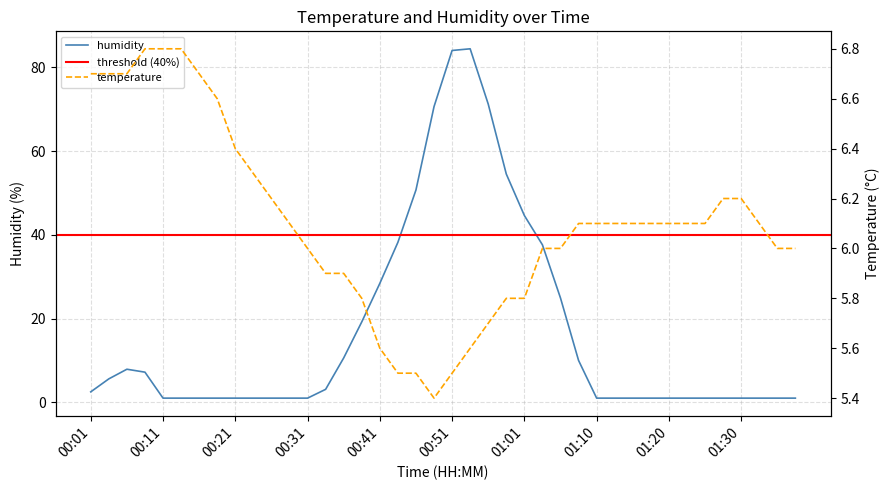

How many times do humidity and temperature cross each other?

4